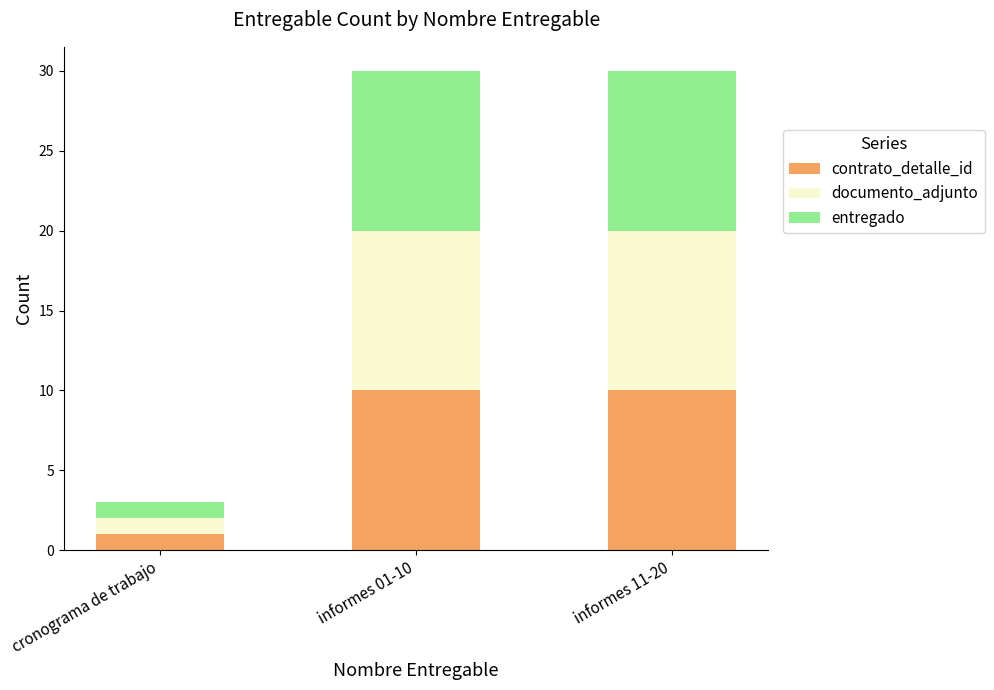

Are the bars horizontal?

No